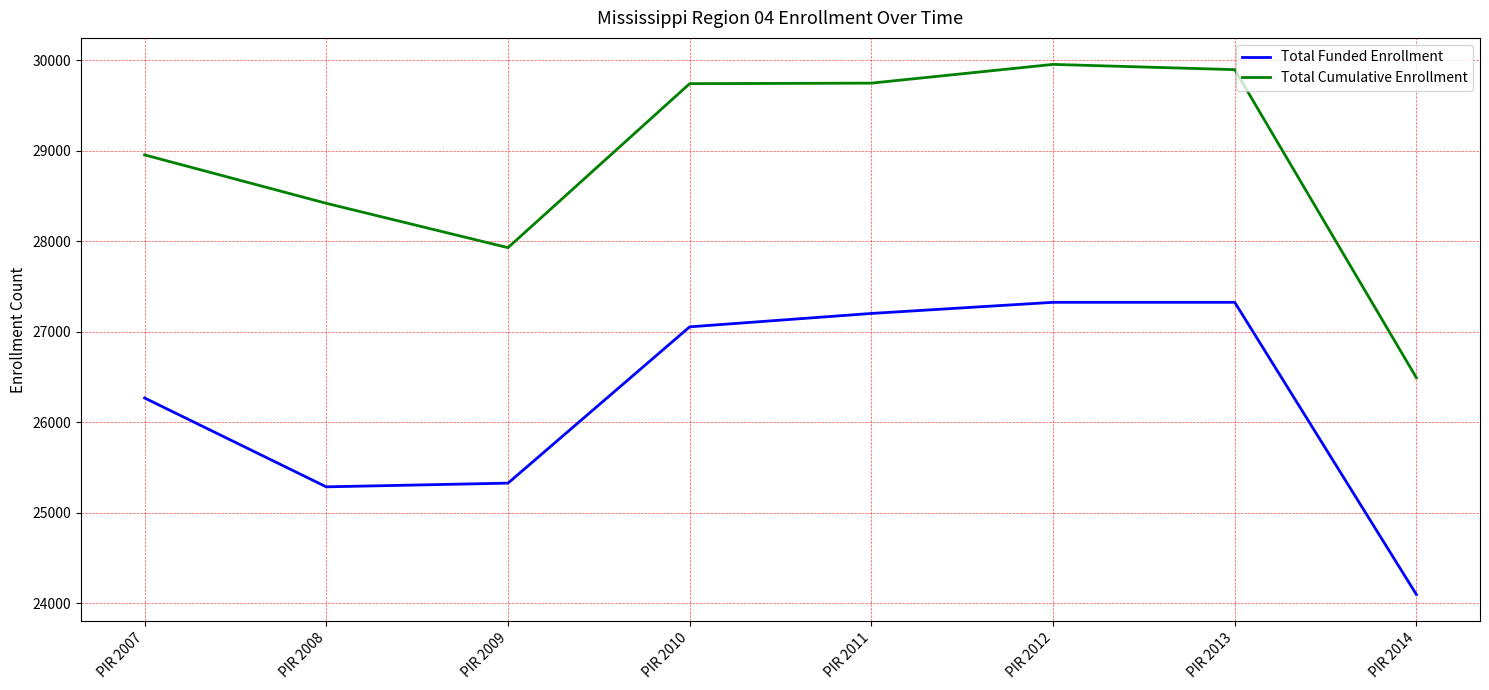

At which label does Total Cumulative Enrollment reach its minimum?

PIR 2014